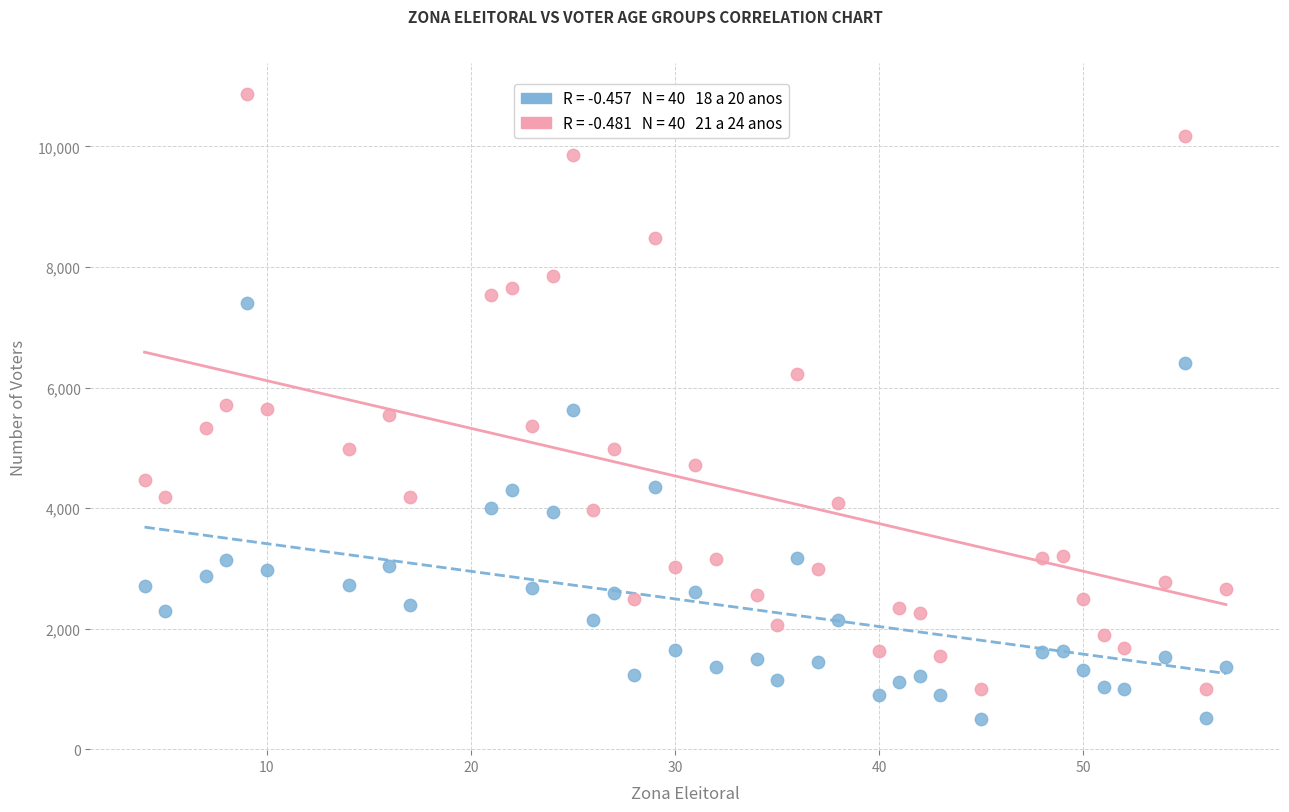

Across all data points, what is the range of Y values (max minus min)?

10360